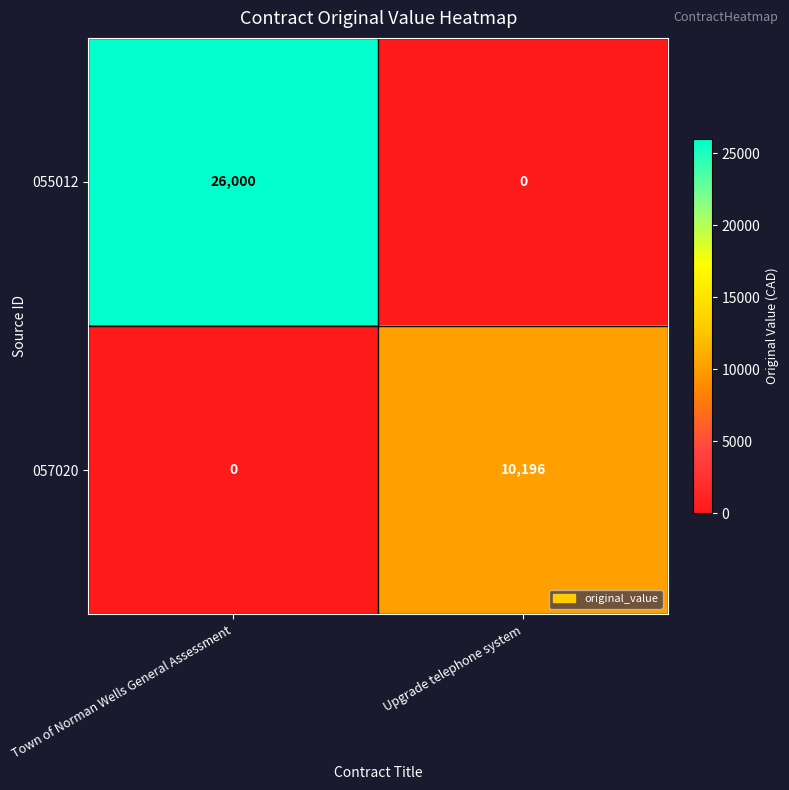

Reading right to left, what are all the values shown in this chart?

055012: 0	26000
057020: 10196	0